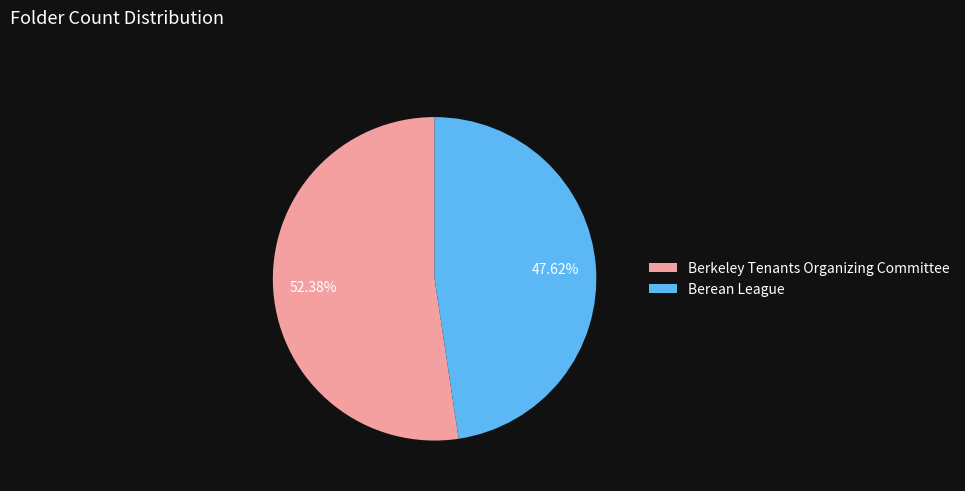

Is it true that Berean League is 48% of the pie?

True